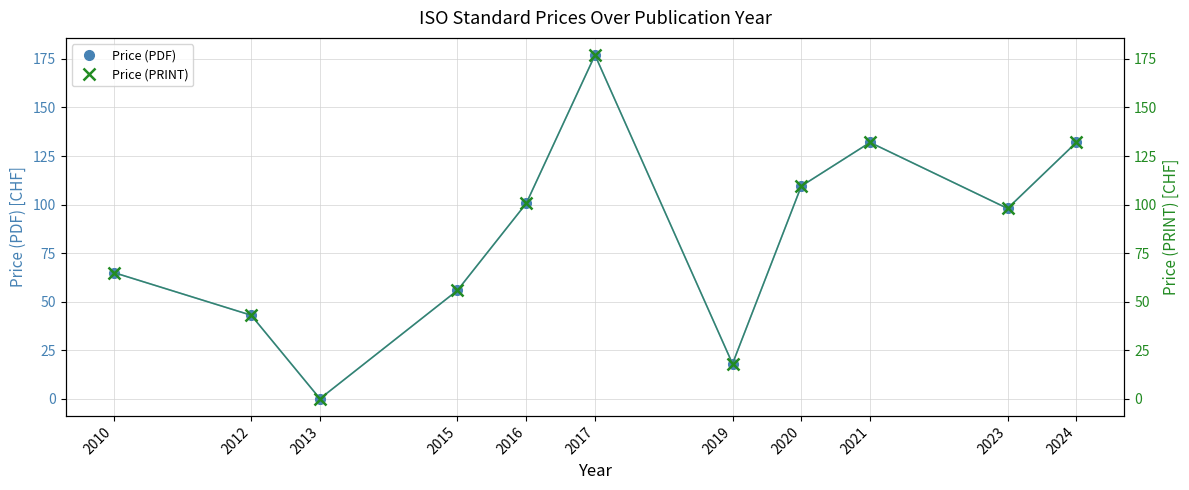

True or false: Price (PRINT) and Price (PDF) intersect in this chart.

False